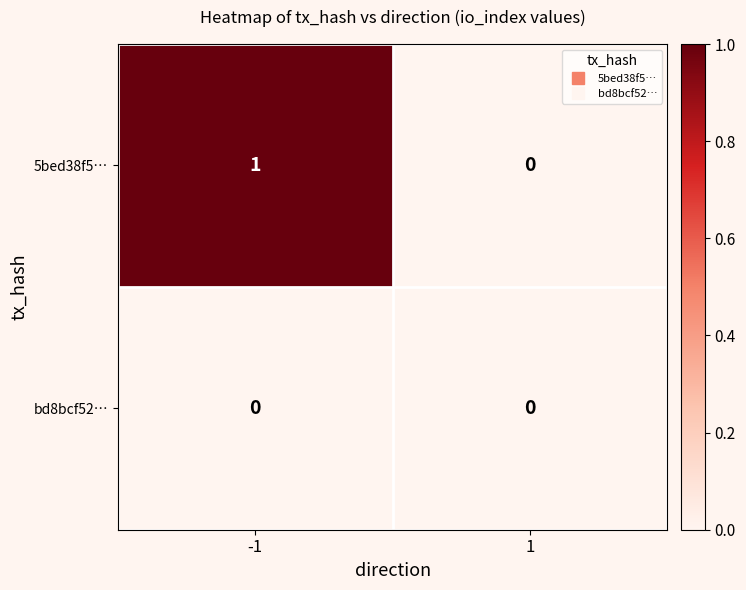

Which series has the largest range (max minus min)?

5bed38f5…